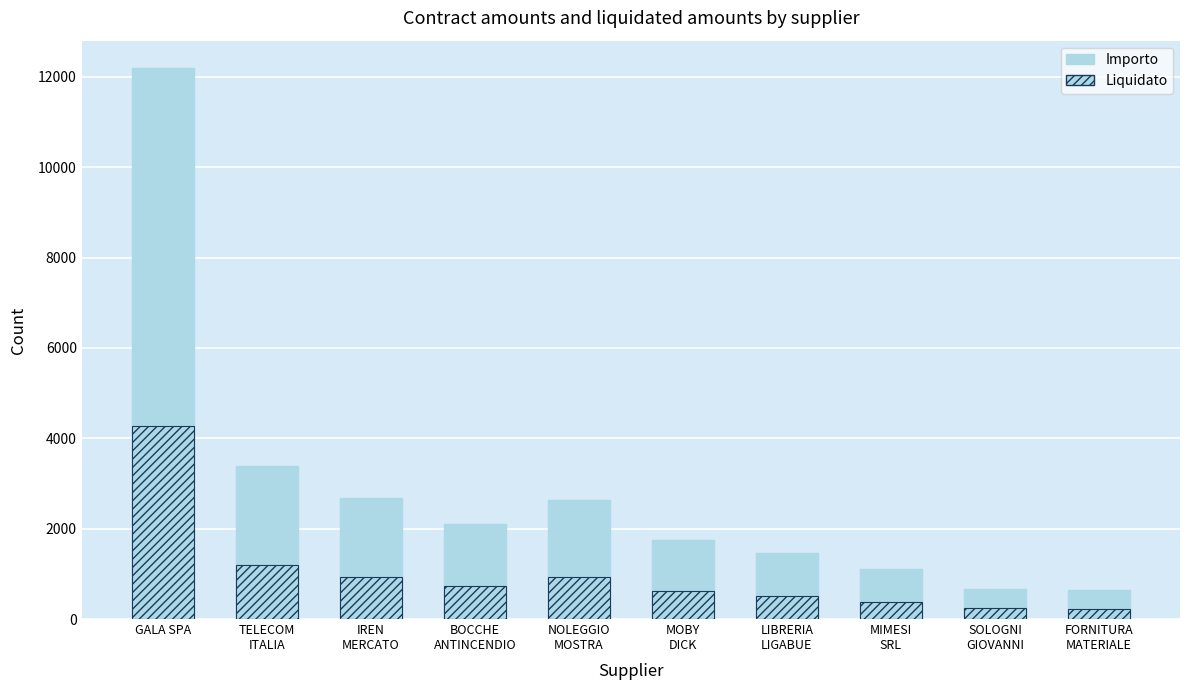

What is the maximum value for Importo?

12192.4